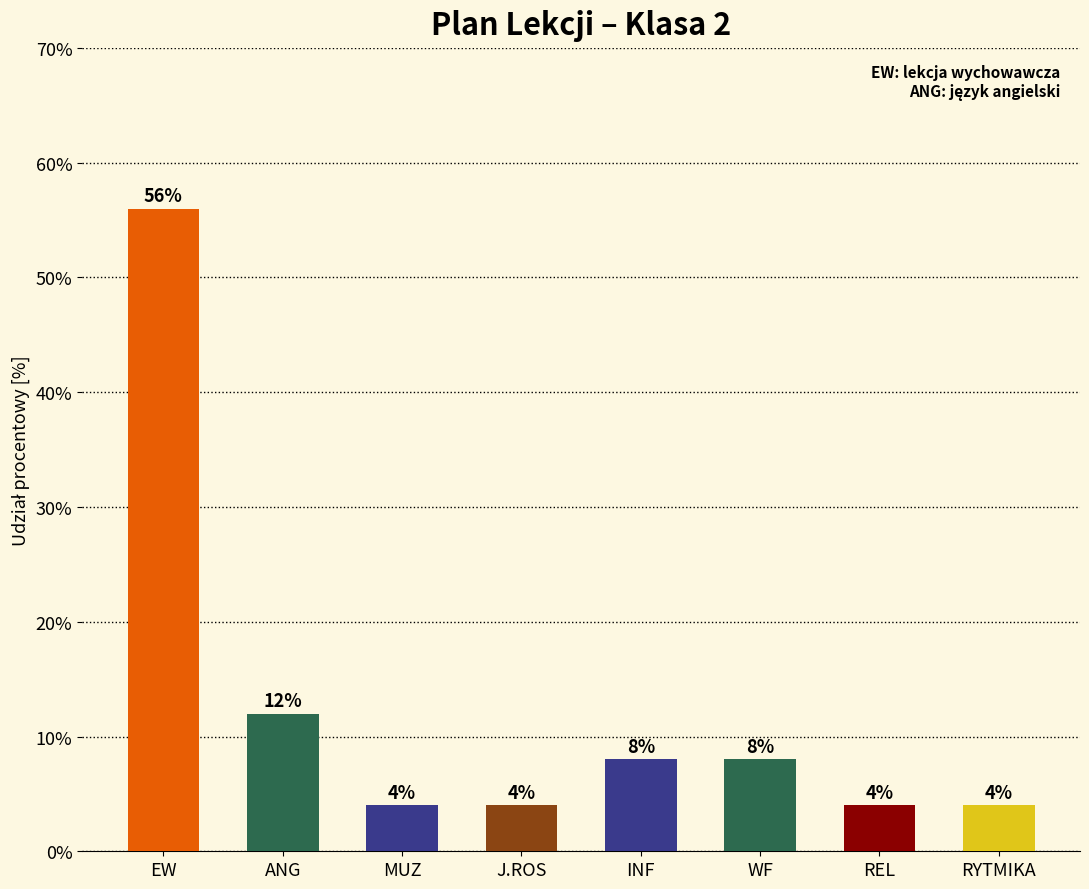

Reading right to left, list all the values displayed in this chart.

4.0	4.0	8.0	8.0	4.0	4.0	12.0	56.0